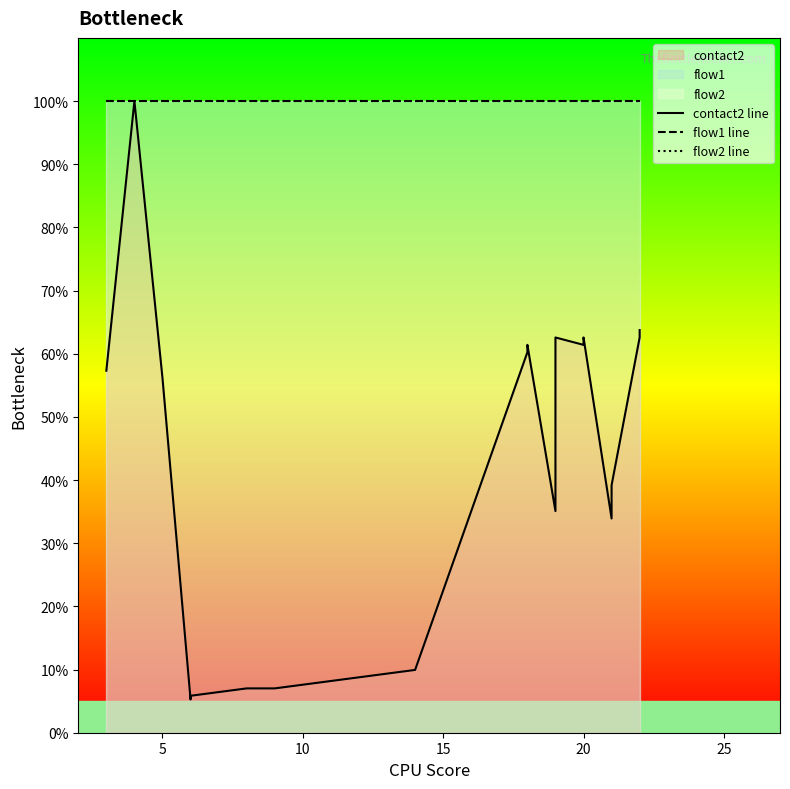

What is the sum of all contact2 line values?

805.3